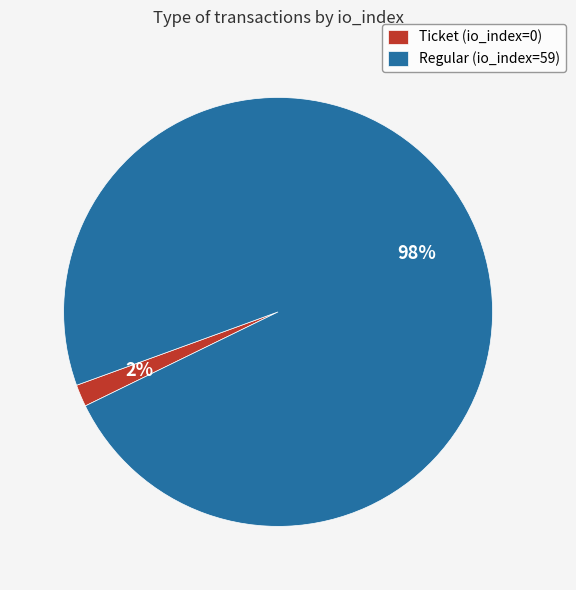

Is it true that Ticket (io_index=0) is 2% of the pie?

True